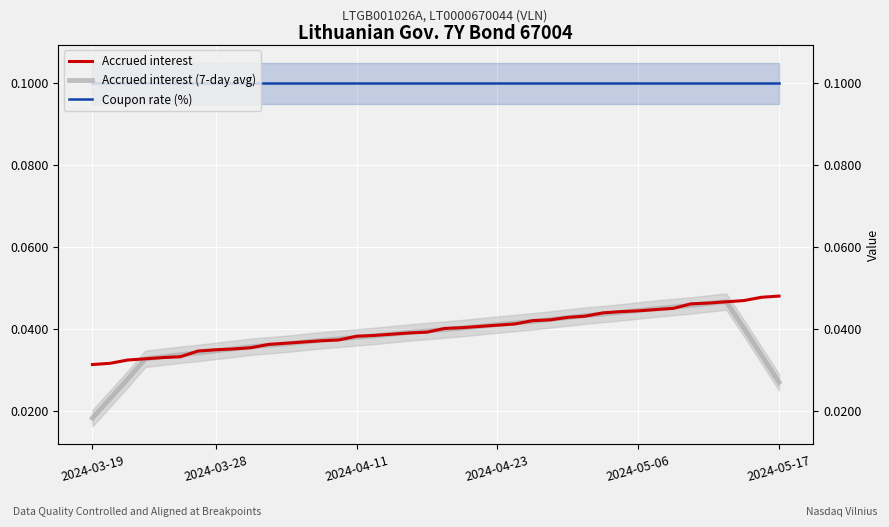

True or false: Accrued interest and Accrued interest (7-day avg) cross at least once.

True